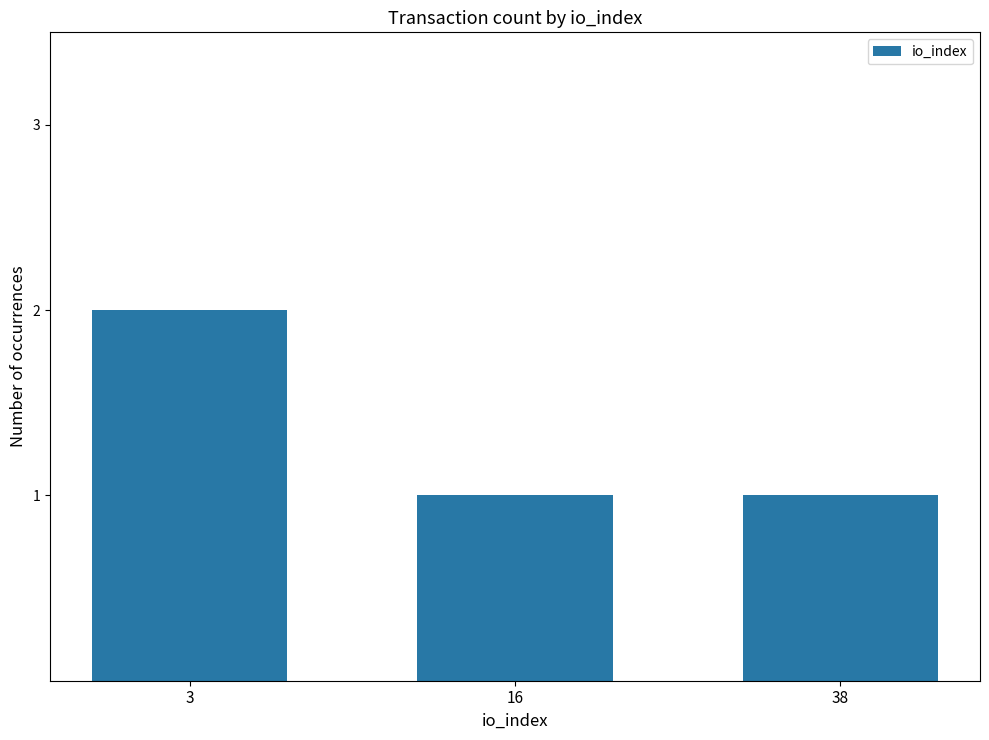

Is it true that the value at 16 is 1?

True